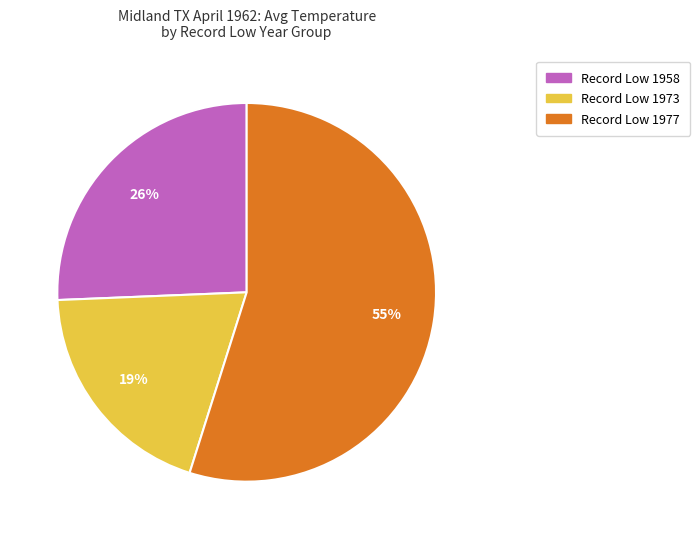

How many slices are in this pie chart?

3